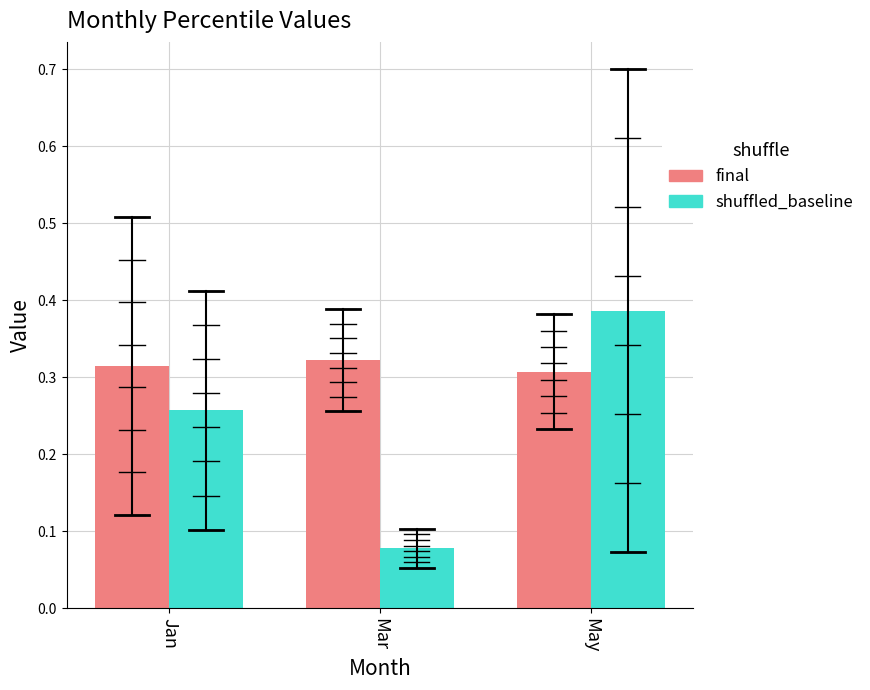

Are the bars grouped side by side (vs. stacked)?

Yes